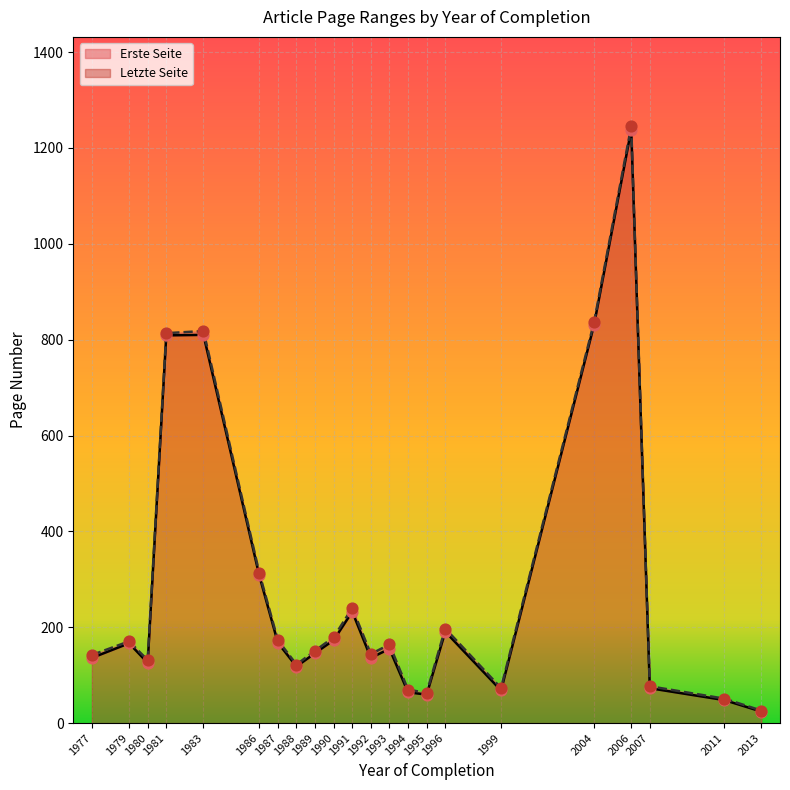

At how many categories does at least one series exceed 870?

1